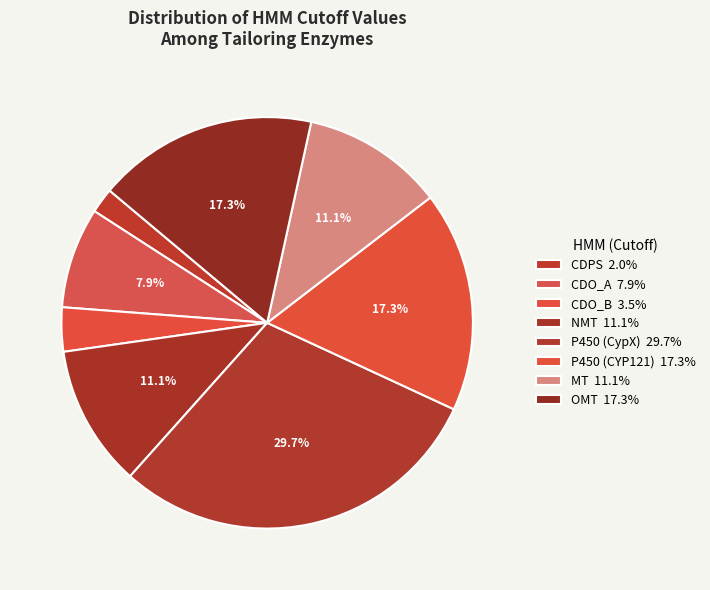

Count the number of slices in the pie.

8